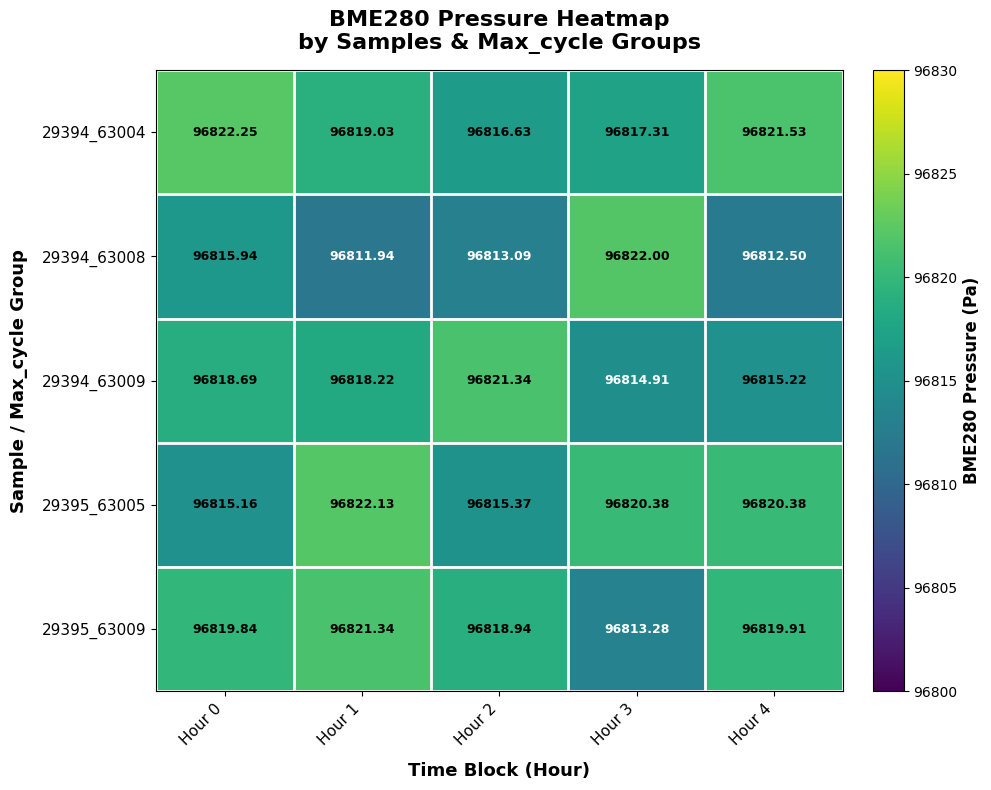

At how many categories does at least one series exceed 96820?

5